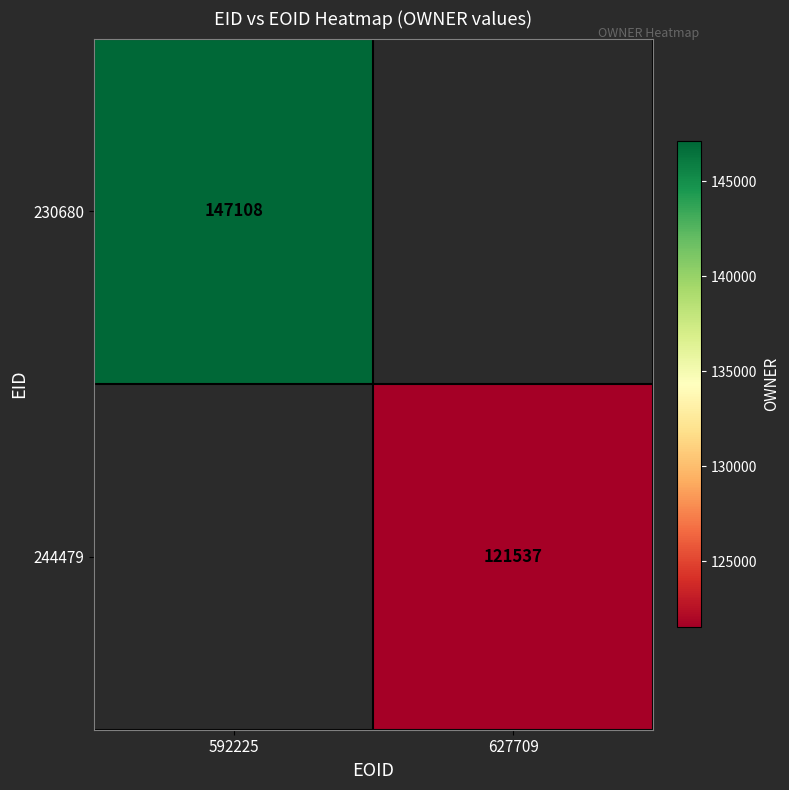

The value of 244479 at 627709 is 74205. True or false?

False